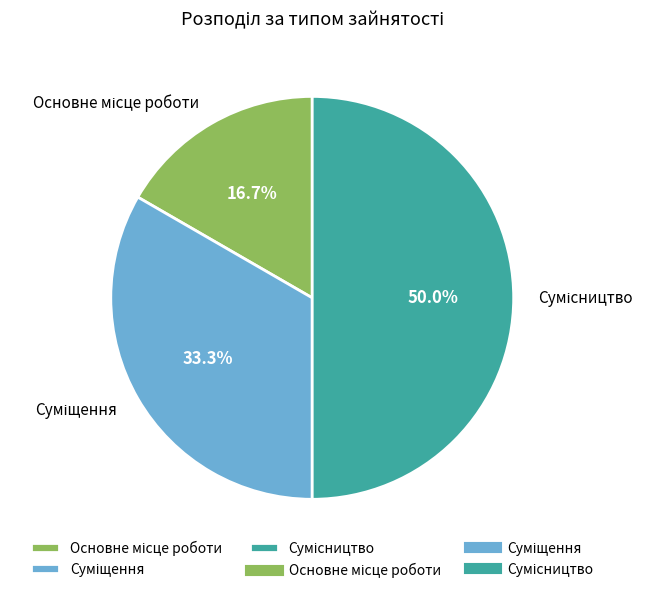

Combined, do Суміщення and Основне місце роботи account for over 50%?

No